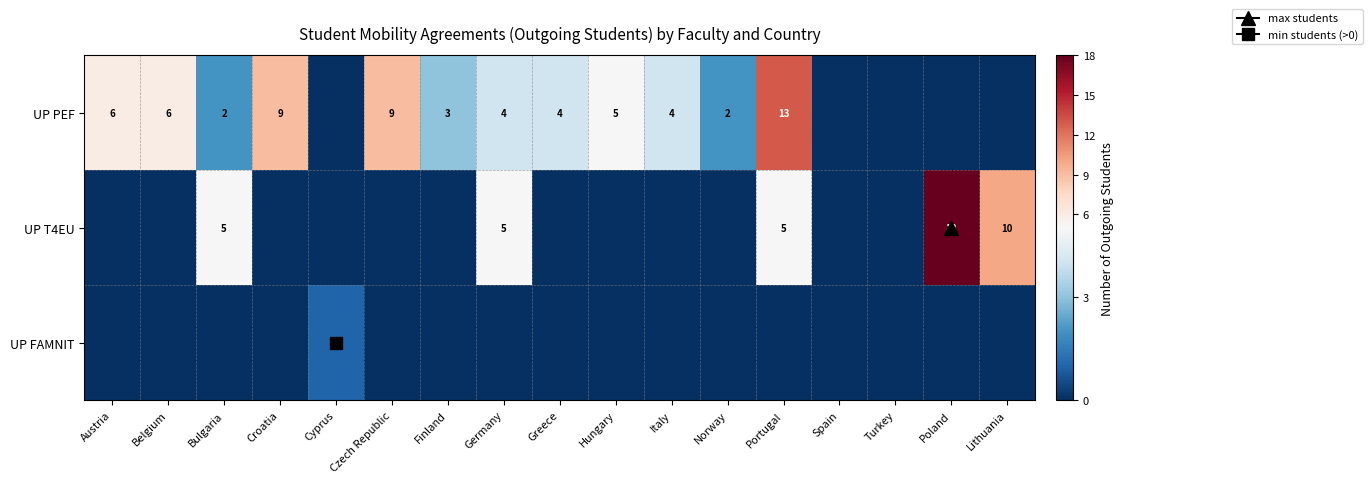

Rank the series at Germany from highest to lowest value.

UP T4EU, UP PEF, UP FAMNIT